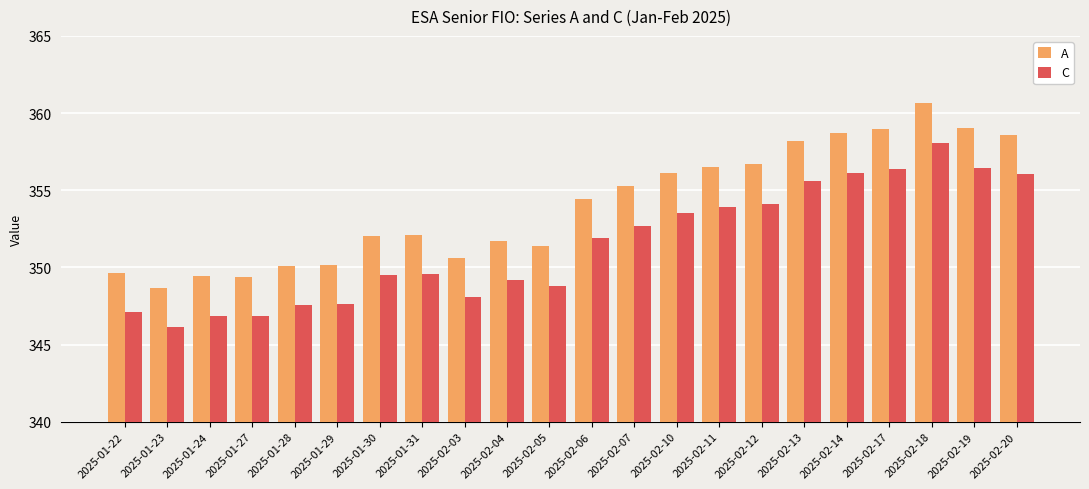

What is the sum of all A values?

7788.3